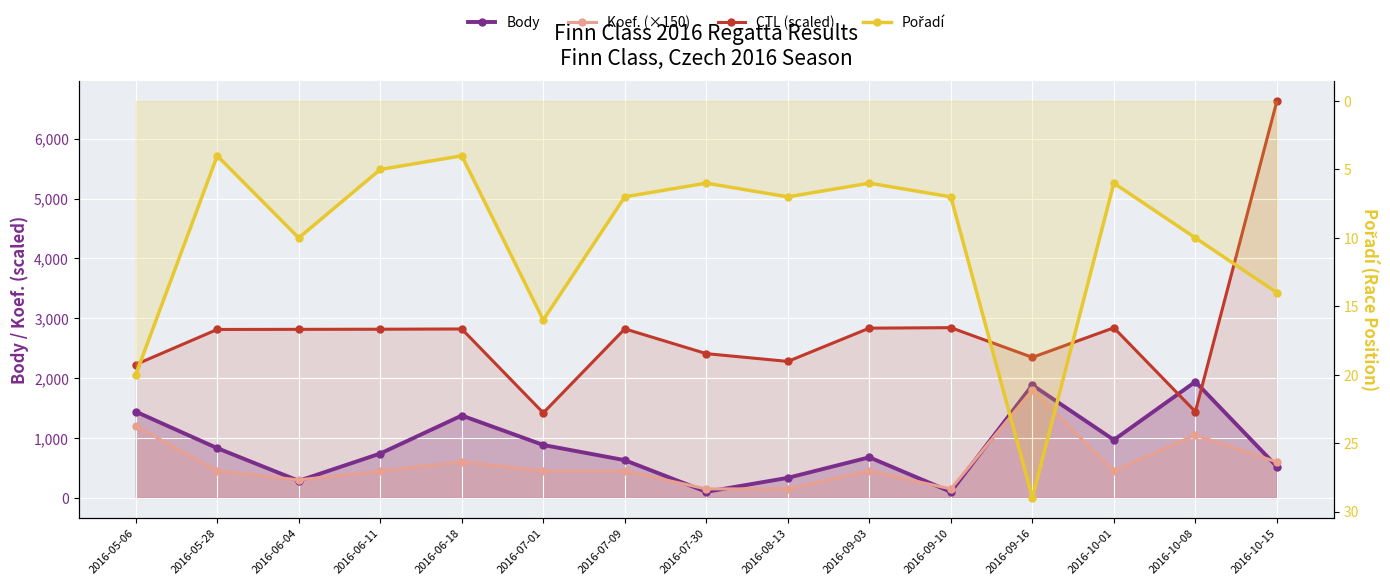

What is the difference between the second highest and second lowest values in the Pořadí series?

16